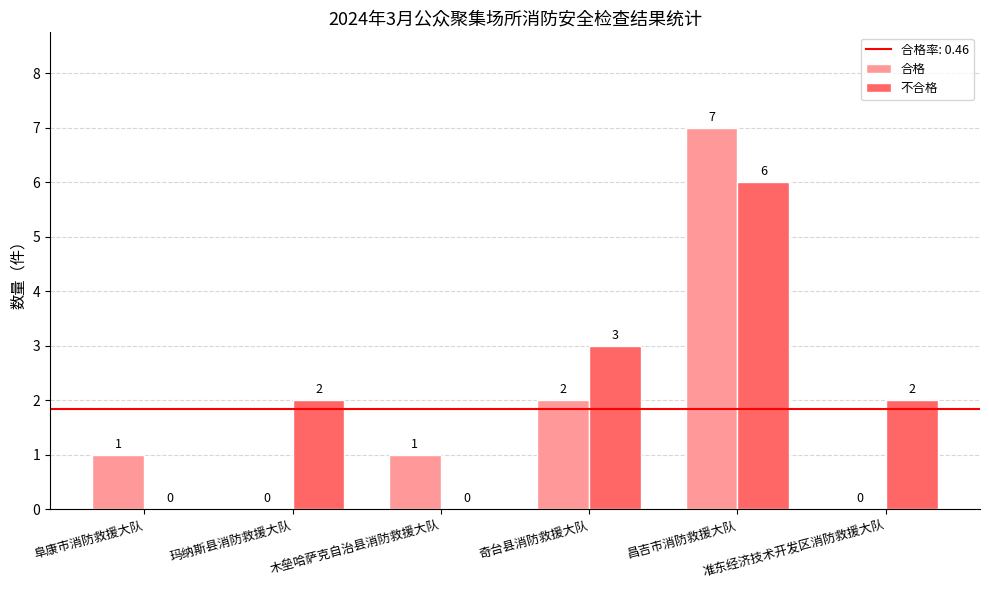

The 合格 series shows 2 at 奇台县消防救援大队. True or false?

True